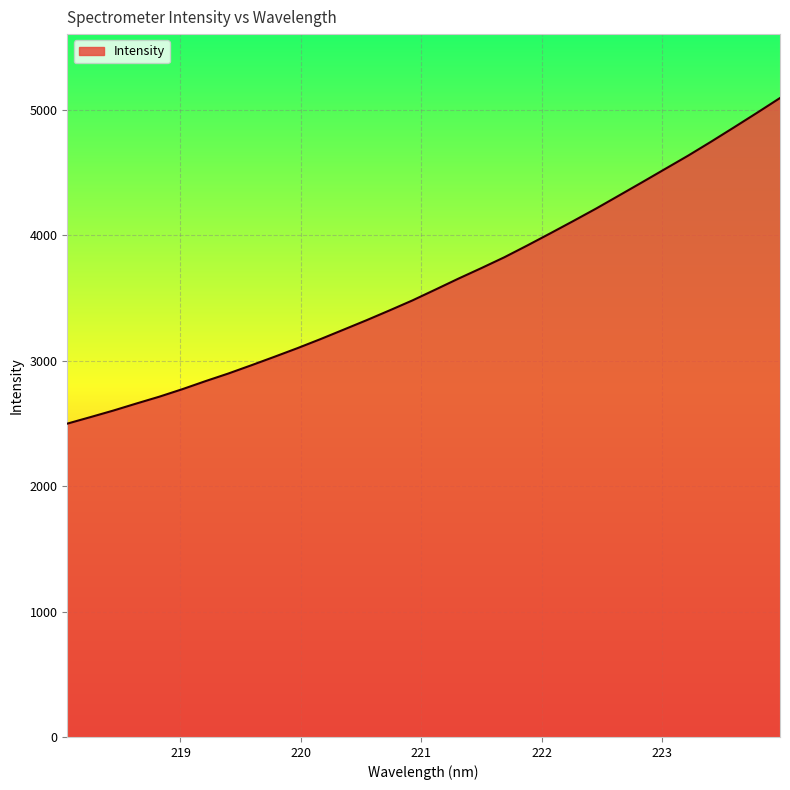

What is the greatest value displayed?

5094.2